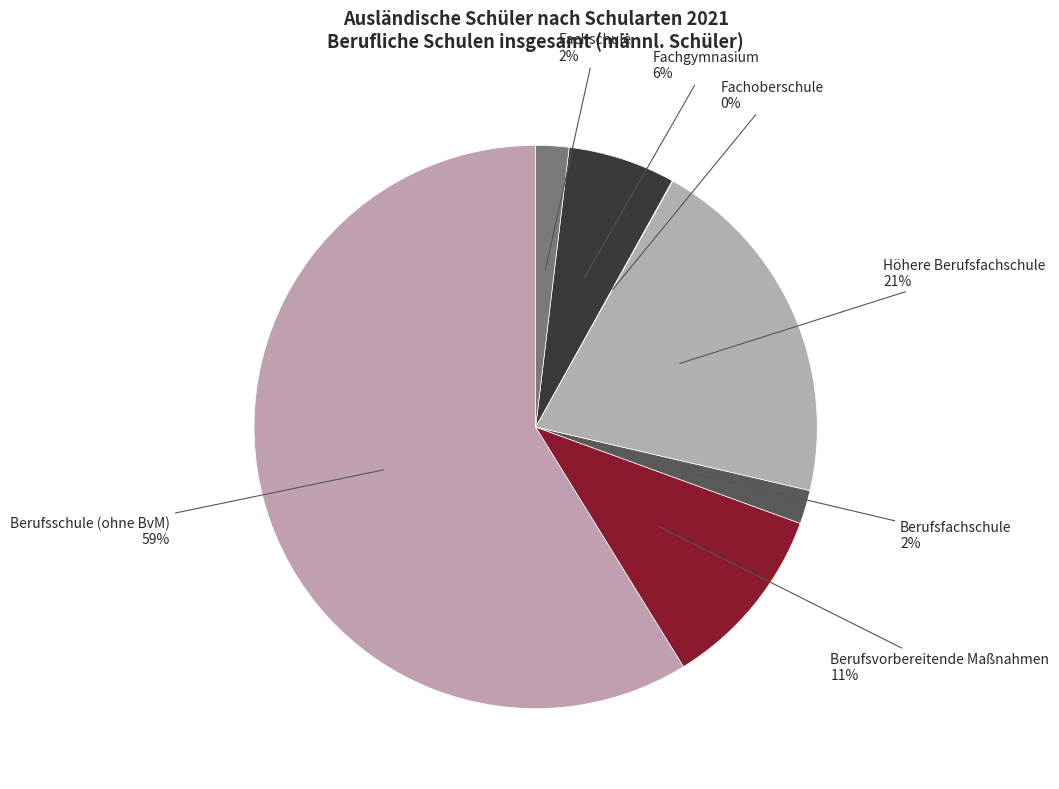

To the nearest percent, what percentage of the pie is Berufsfachschule?

2%